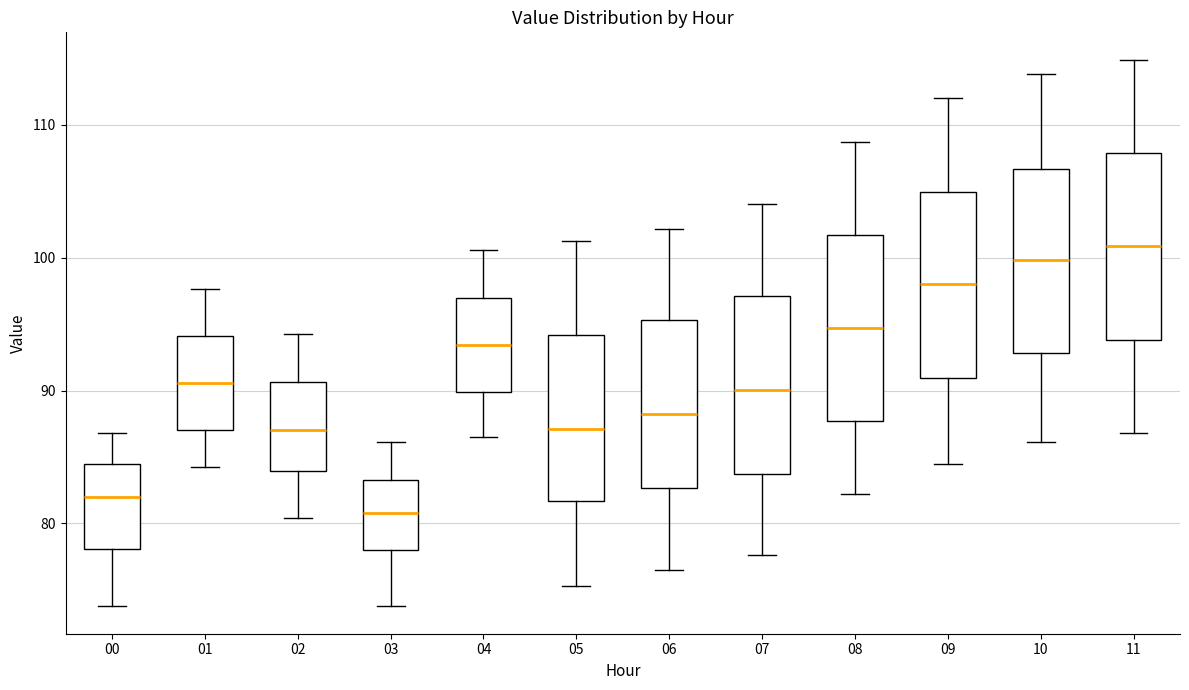

Which box's median line is the highest?

11